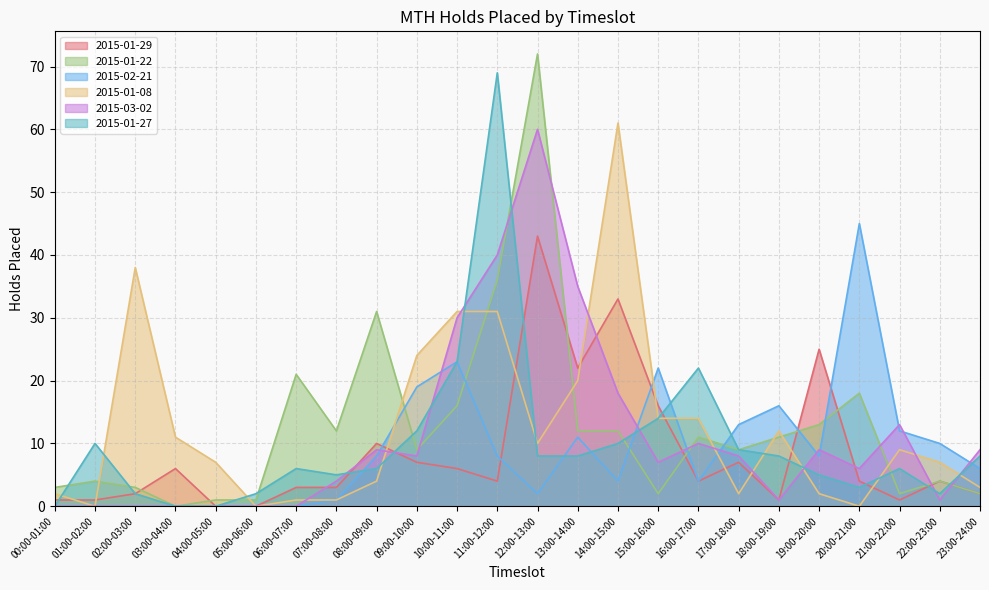

List the series in order of their peak value, lowest first.

2015-01-29, 2015-02-21, 2015-03-02, 2015-01-08, 2015-01-27, 2015-01-22